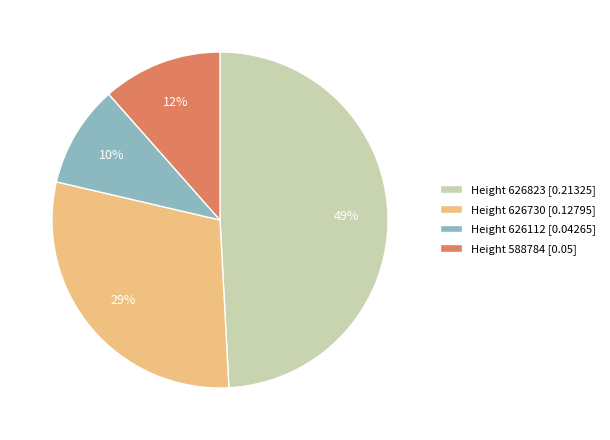

To the nearest percent, what percentage of the pie is Height 626823 [0.21325]?

49%